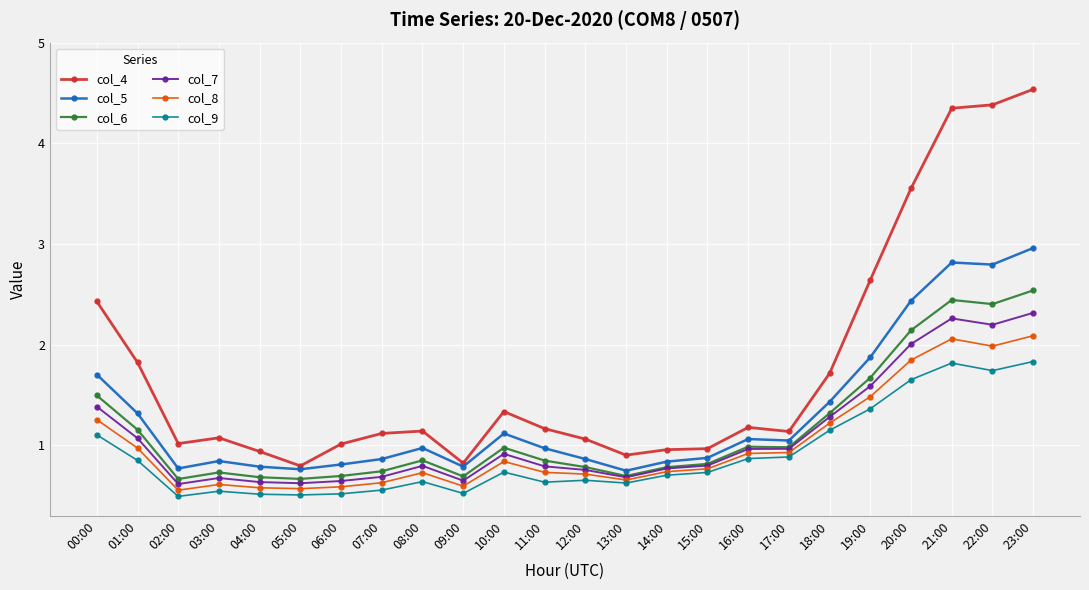

Where is the first local minimum for col_5?

02:00